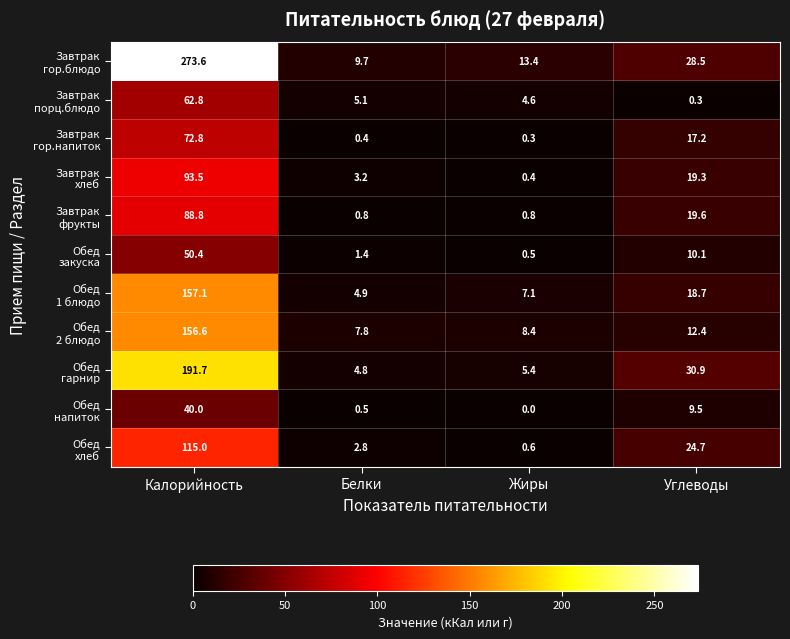

What is the total value across all series at Белки?

41.4